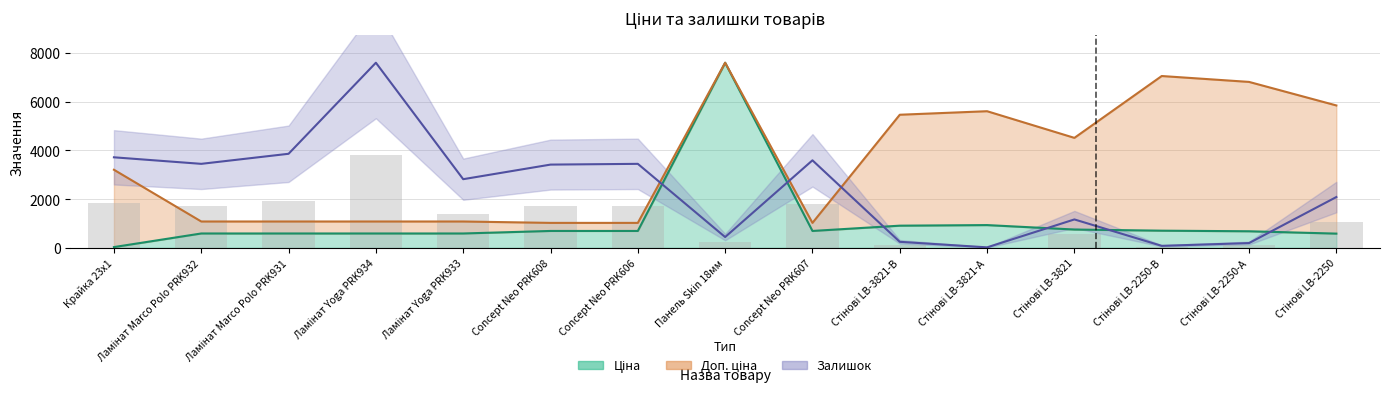

How many groups of bars are there?

15